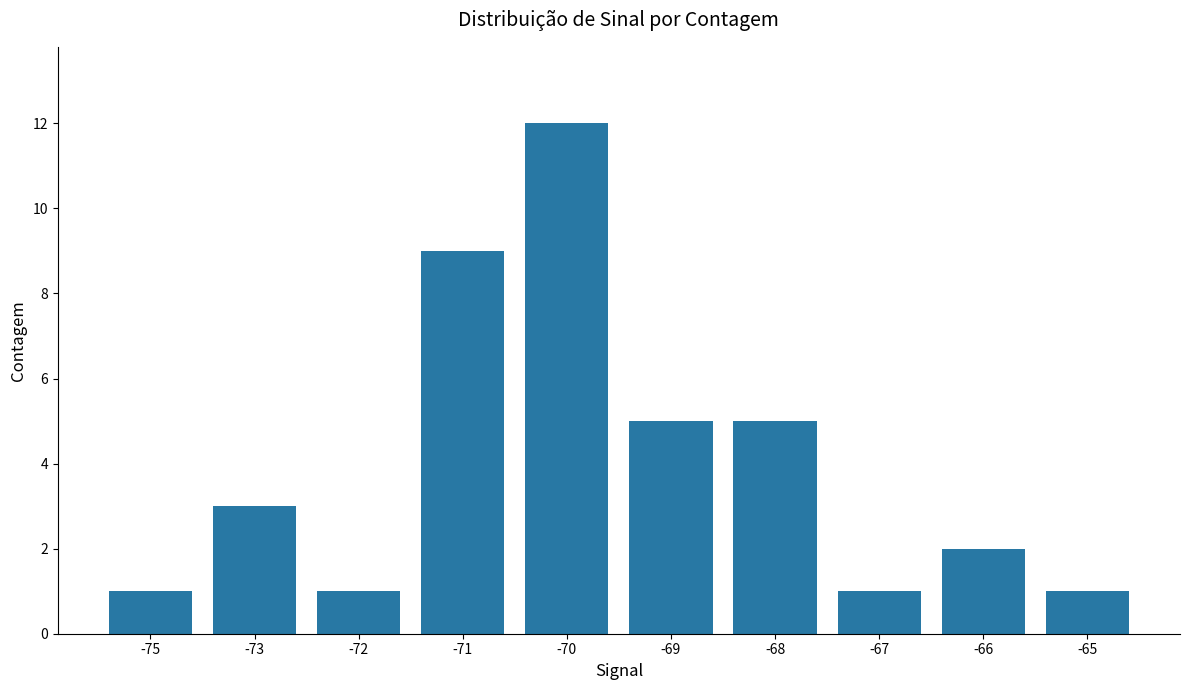

What is the value of the 9th bar from the left?

2